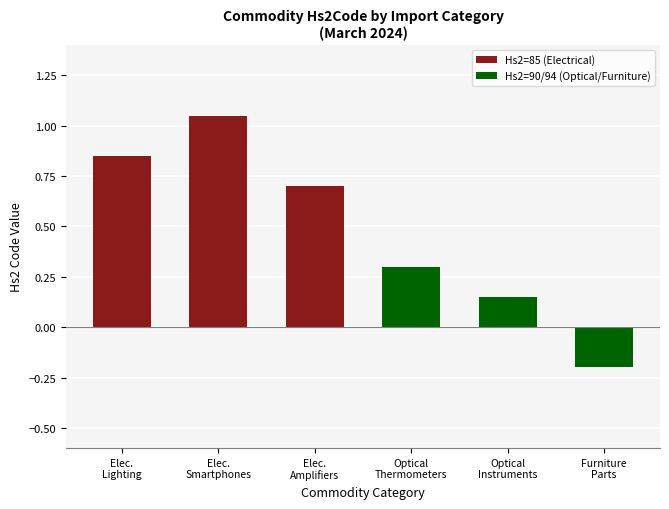

What is the value of the 4th bar from the left?

0.3